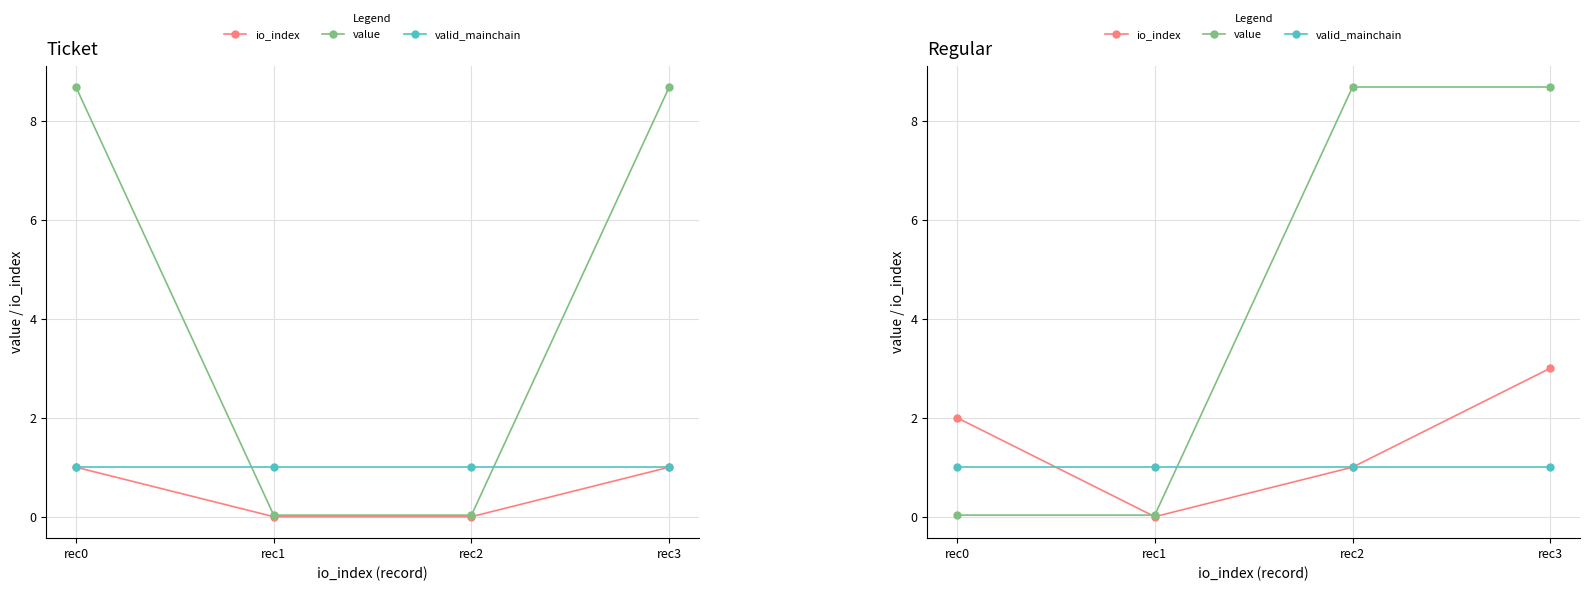

What is the average value of the valid_mainchain series?

1.0